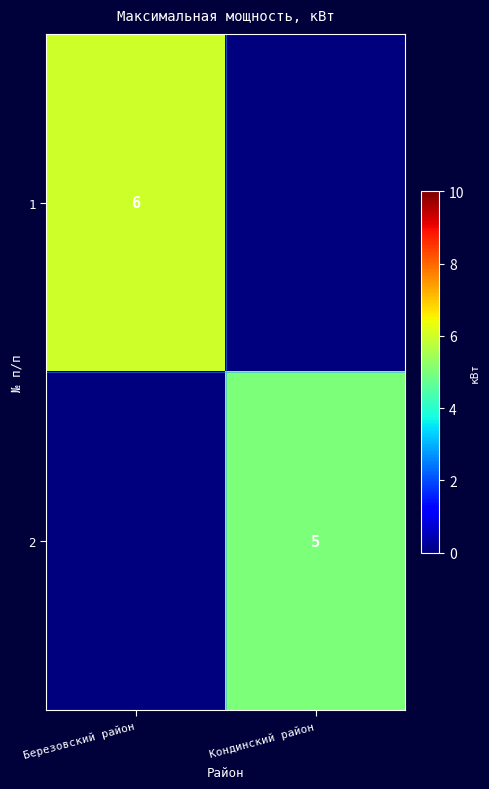

True or false: 1 has a value of 6 at Березовский район.

True